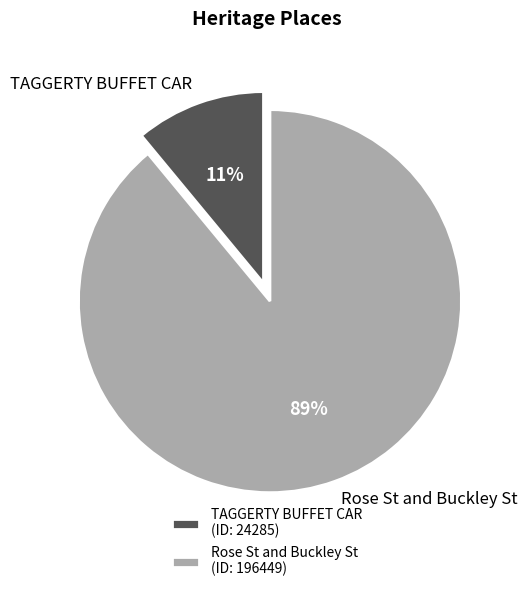

How many segments does this pie chart have?

2